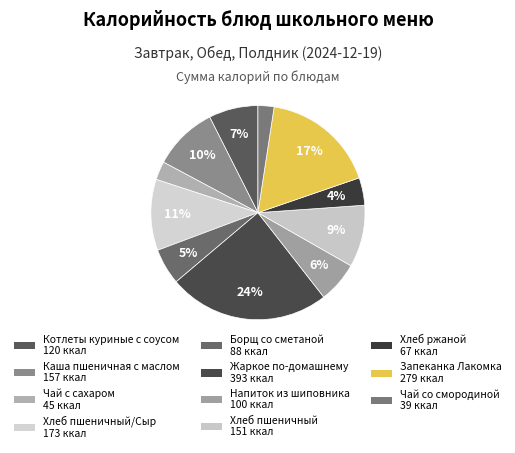

To the nearest percent, what is the difference between the largest and smallest slice percentages?

22%